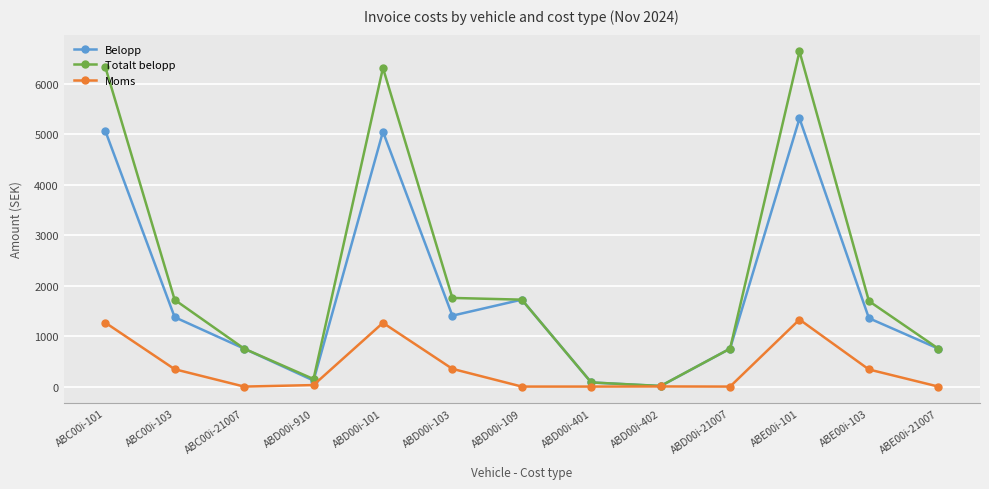

What is the difference between the second highest and minimum values in the Moms series?

1266.3